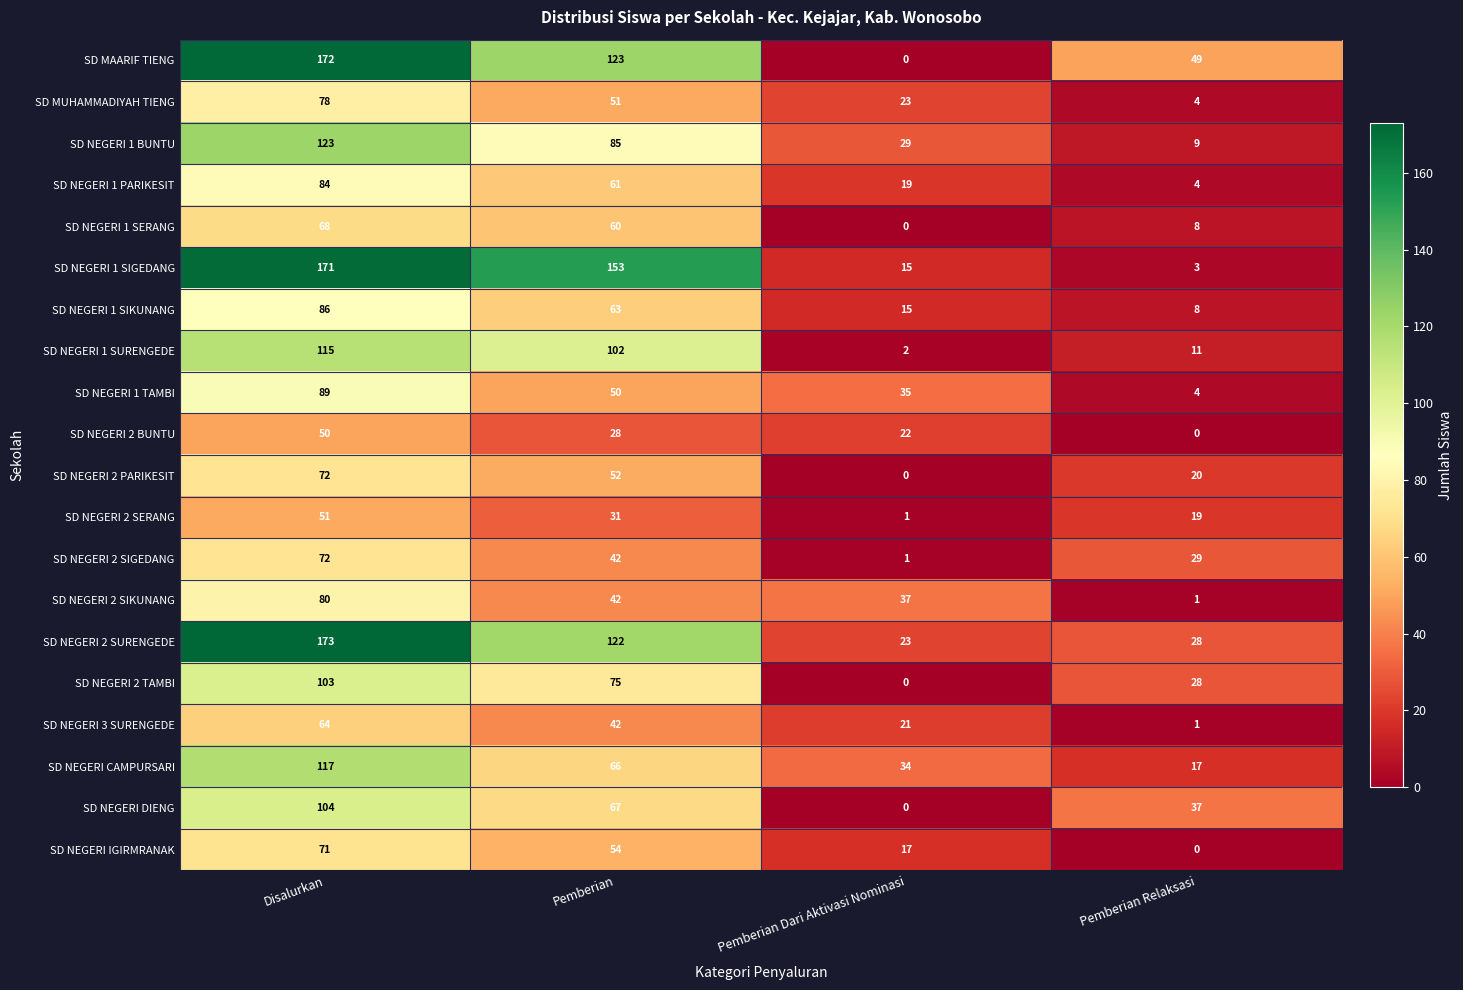

What is the difference between the maximum and minimum values in the SD NEGERI IGIRMRANAK series?

71